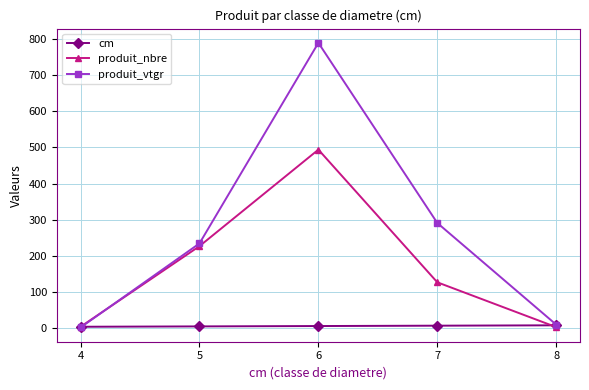

Where does the produit_vtgr series first go above 234?

5